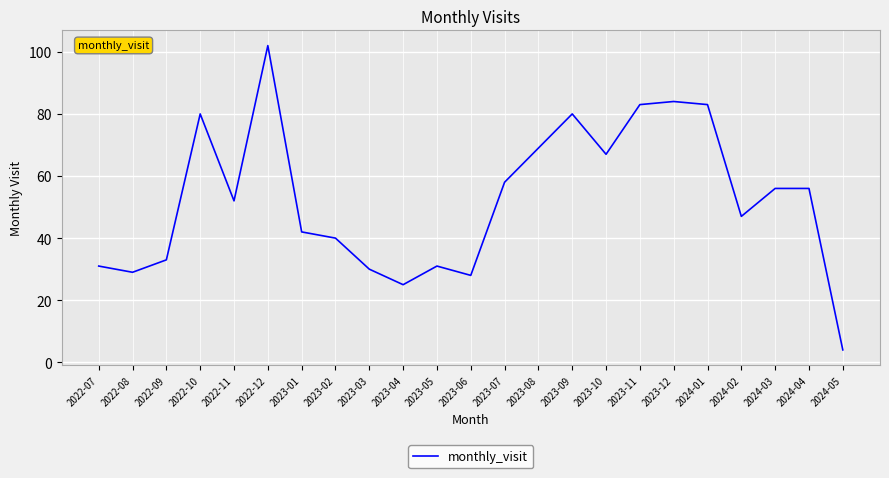

What is the smallest value displayed?

4